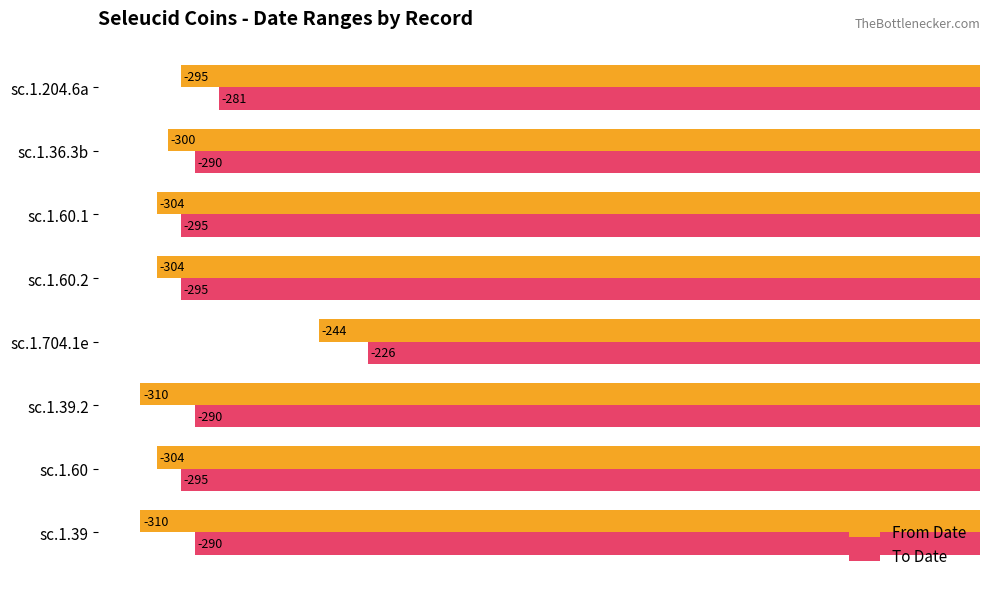

Is the value of To Date at sc.1.60.1 greater than the value of From Date at sc.1.36.3b?

Yes